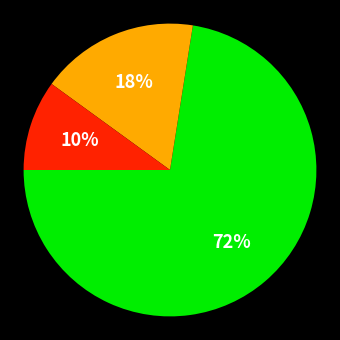

Does any single category account for the majority?

Yes